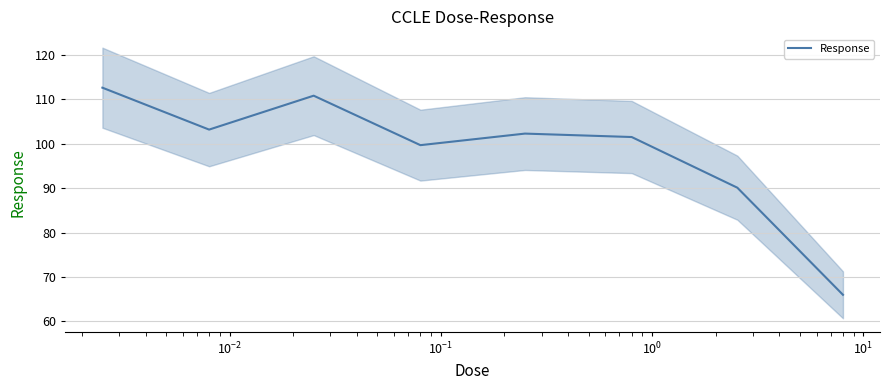

True or false: there are more than 1 points higher than both neighbors.

True